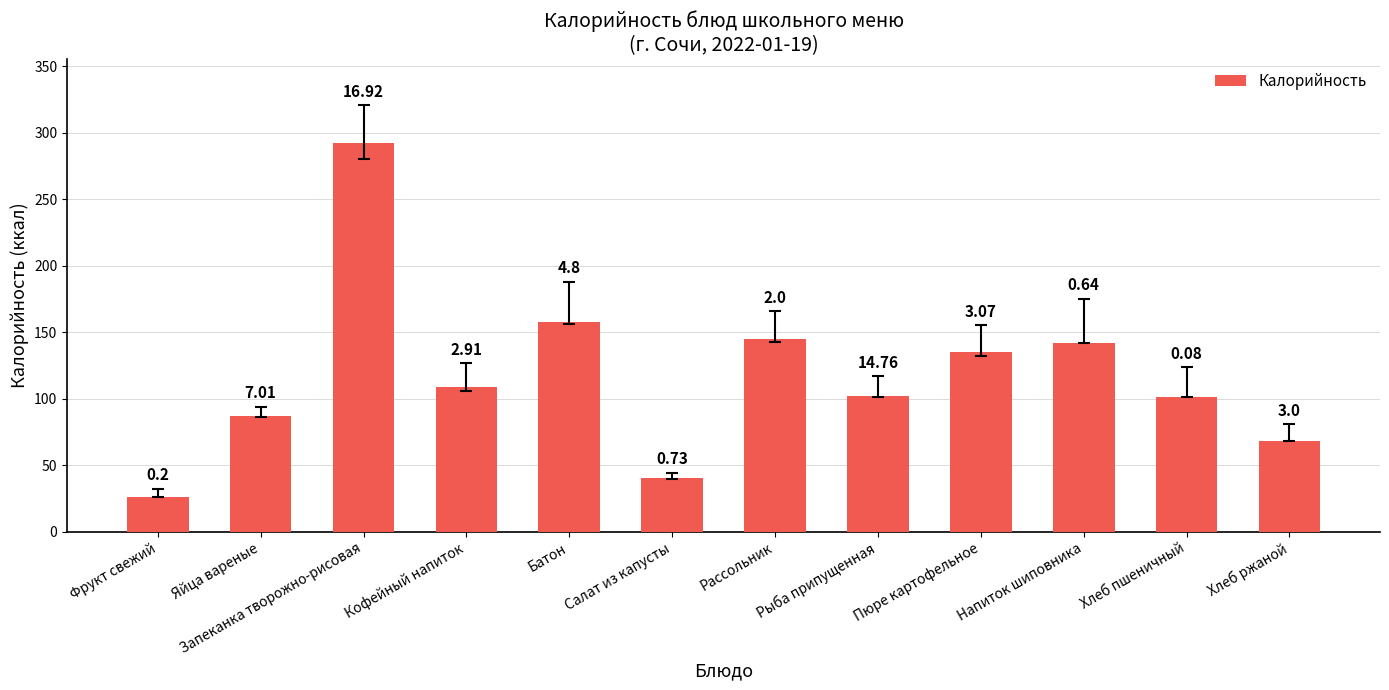

Reading left to right, transcribe all the data shown in this chart.

26	87	292	109	158	40	145	102	135	142	101	68